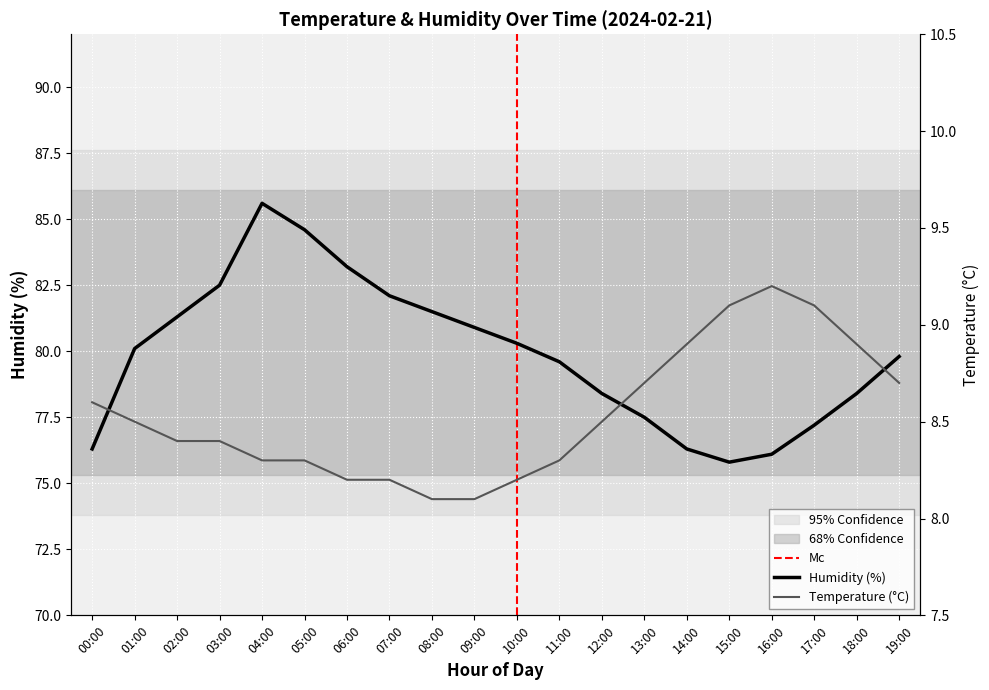

The Humidity (%) series shows 80.3 at 10:00. True or false?

True